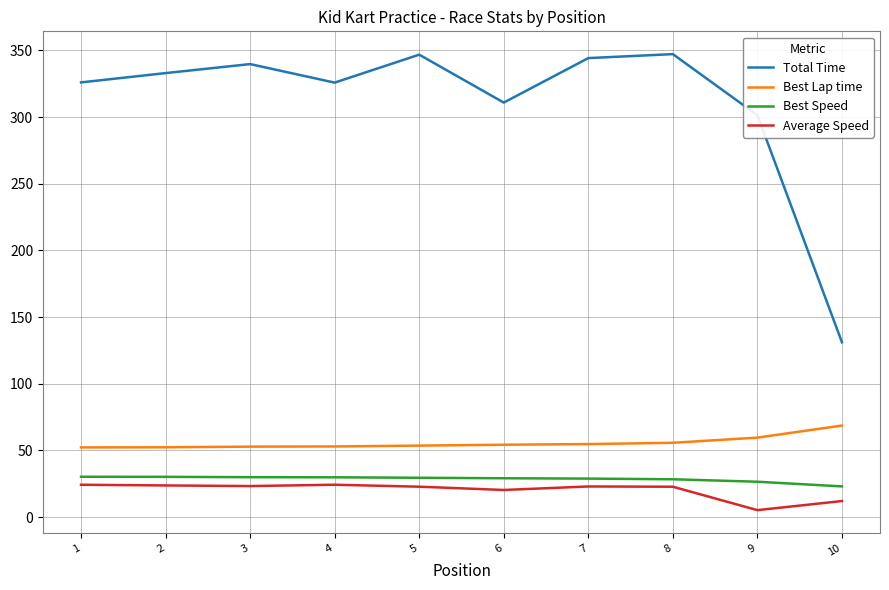

What is the maximum value for Best Lap time?

68.7